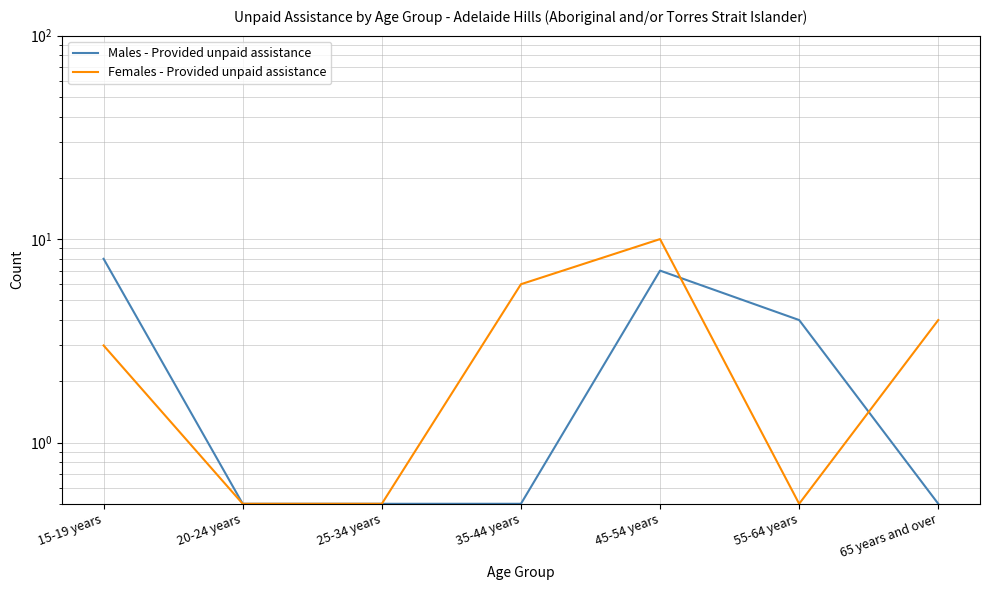

How many values in the Females - Provided unpaid assistance series exceed 3?

3